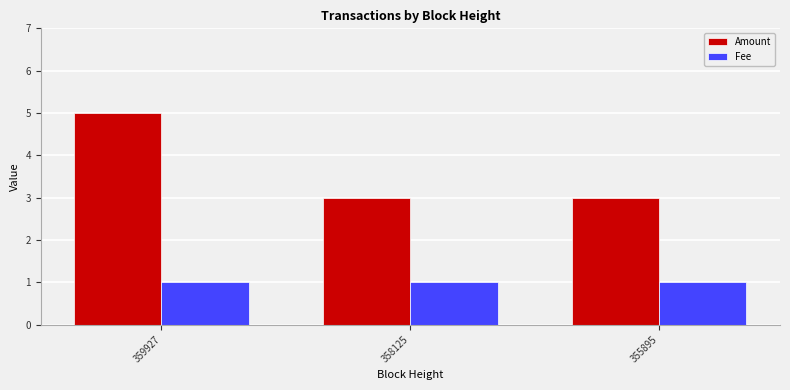

Reading right to left, transcribe all the data shown in this chart.

Amount: 355895=3	358125=3	359927=5
Fee: 355895=1	358125=1	359927=1